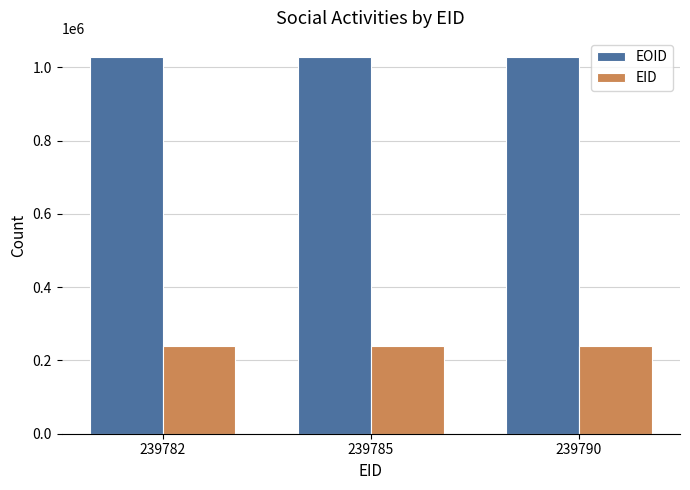

What is the difference between the maximum and minimum values in the EID series?

8